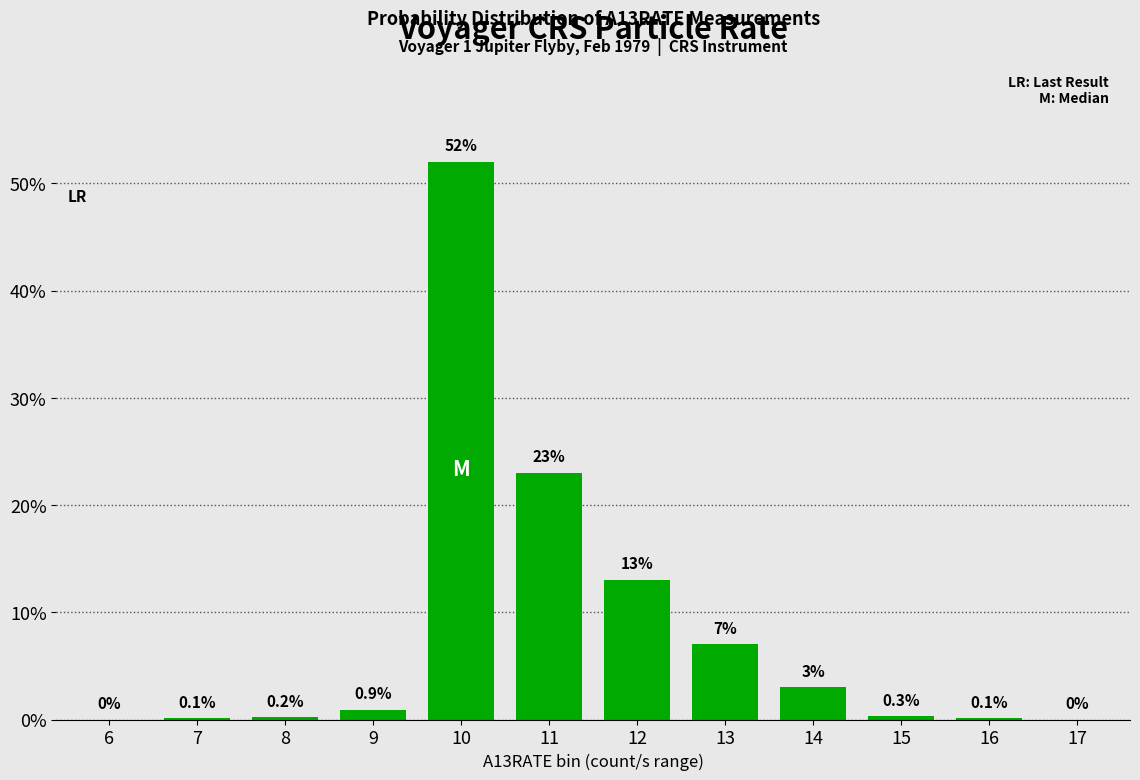

Reading left to right, list all the values displayed in this chart.

6=0.0	7=0.1	8=0.2	9=0.9	10=52.0	11=23.0	12=13.0	13=7.0	14=3.0	15=0.3	16=0.1	17=0.0